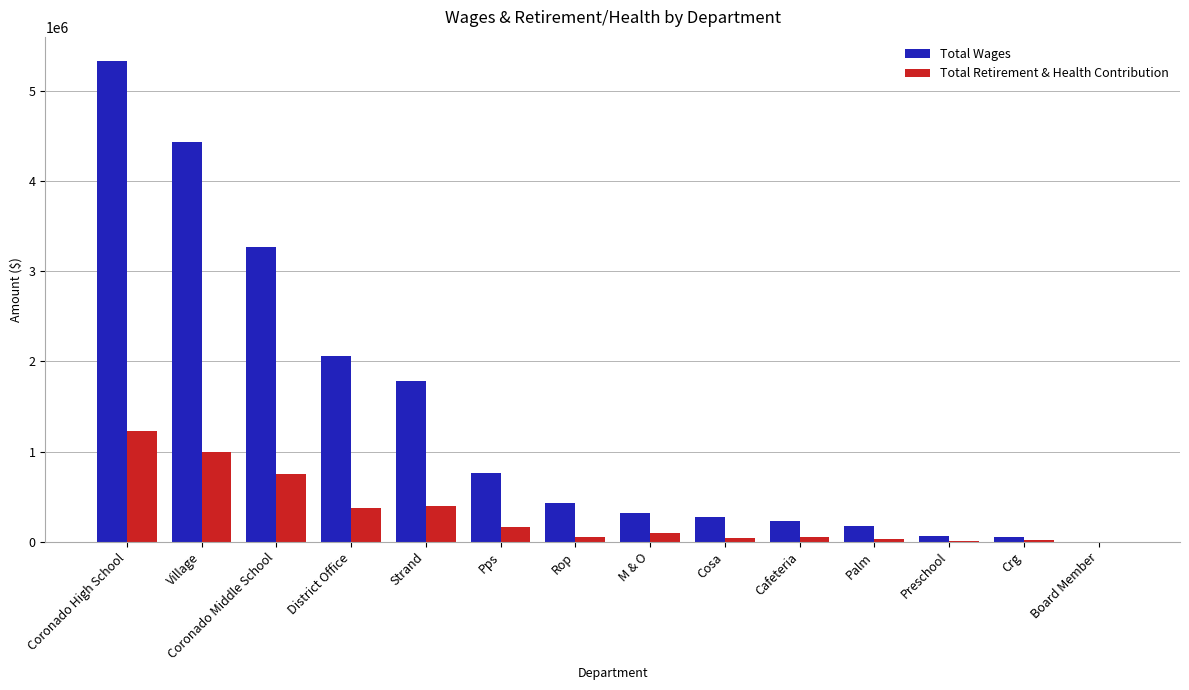

What is the maximum value shown in the chart?

5329263